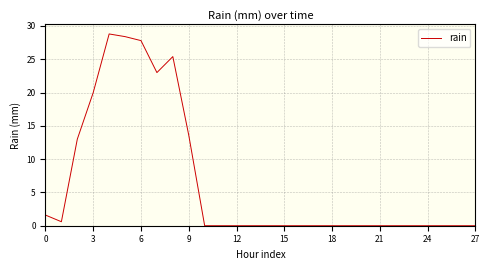

True or false: there are more than 0 points higher than both neighbors.

True